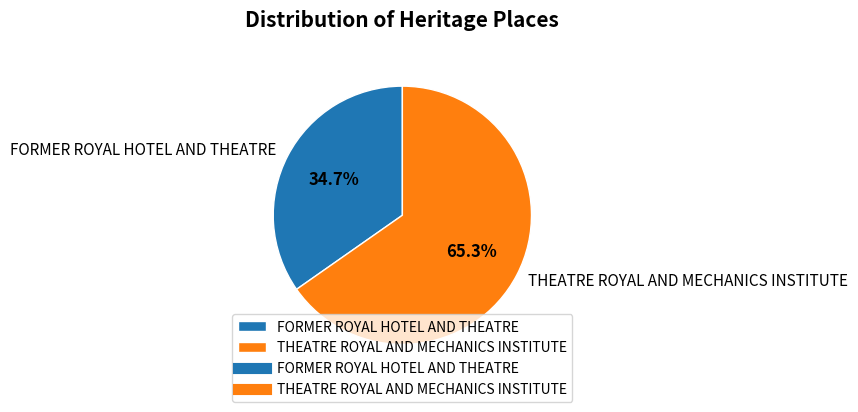

Count the number of slices in the pie.

2